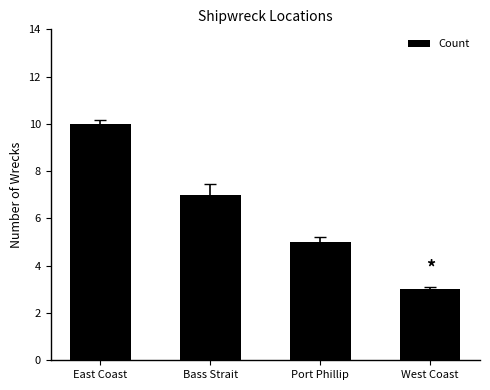

What is the ratio of the value at East Coast to the value at Port Phillip?

2.0